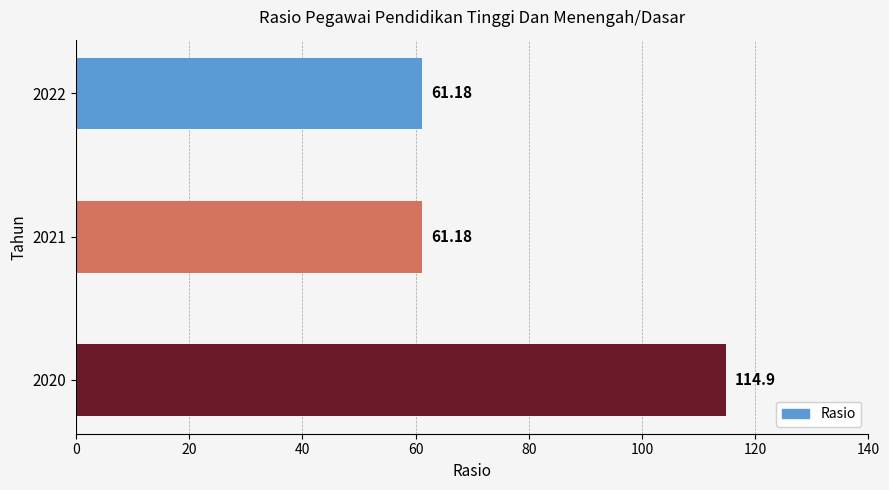

What is the average value?

79.1